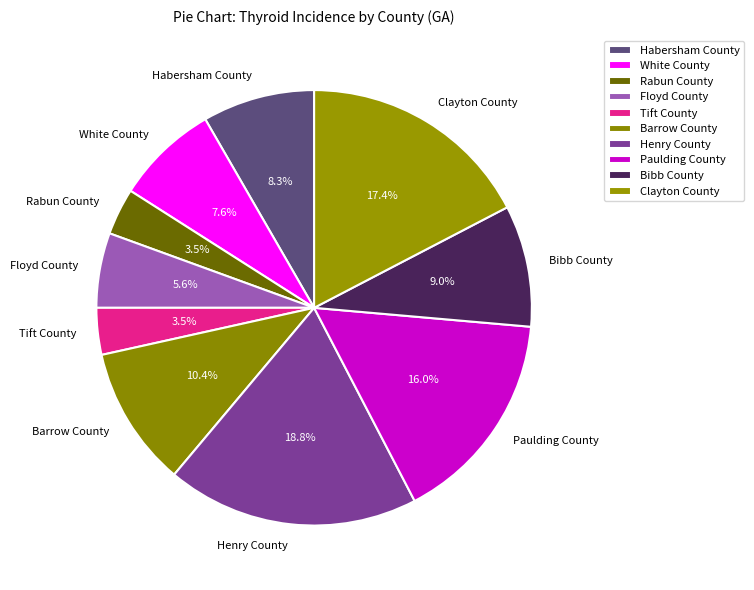

To the nearest percent, what is the combined percentage of Henry County and Bibb County?

28%